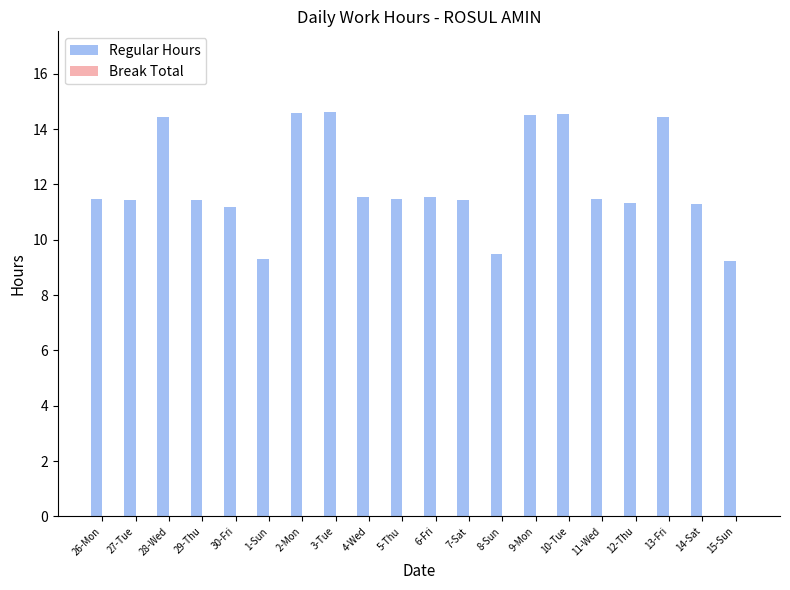

Which has a higher value, 7-Sat or 2-Mon?

2-Mon